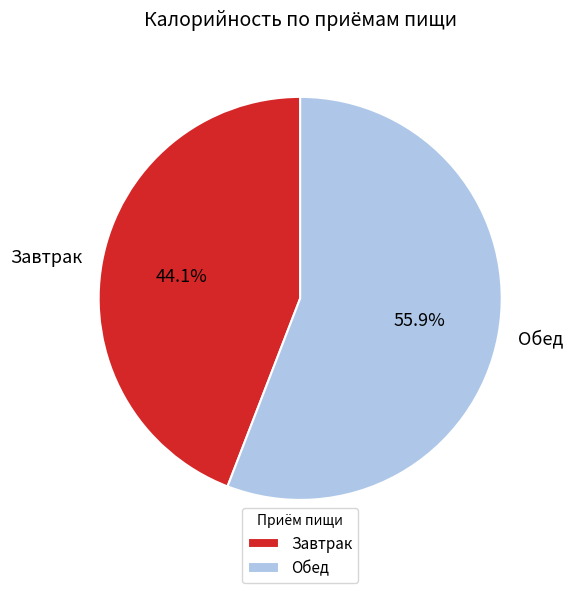

To the nearest percent, what is the difference between the largest and smallest slice percentages?

12%